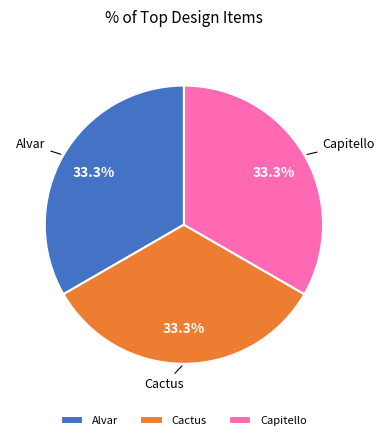

To the nearest percent, what is the combined percentage of Capitello and Cactus?

67%